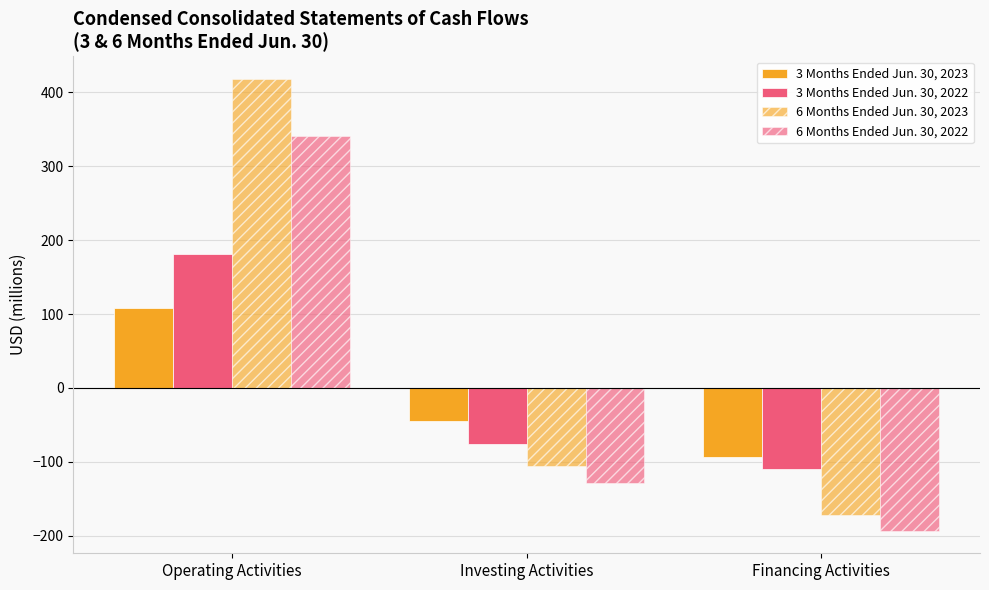

The value of 6 Months Ended Jun. 30, 2022 at Operating Activities is 577. True or false?

False